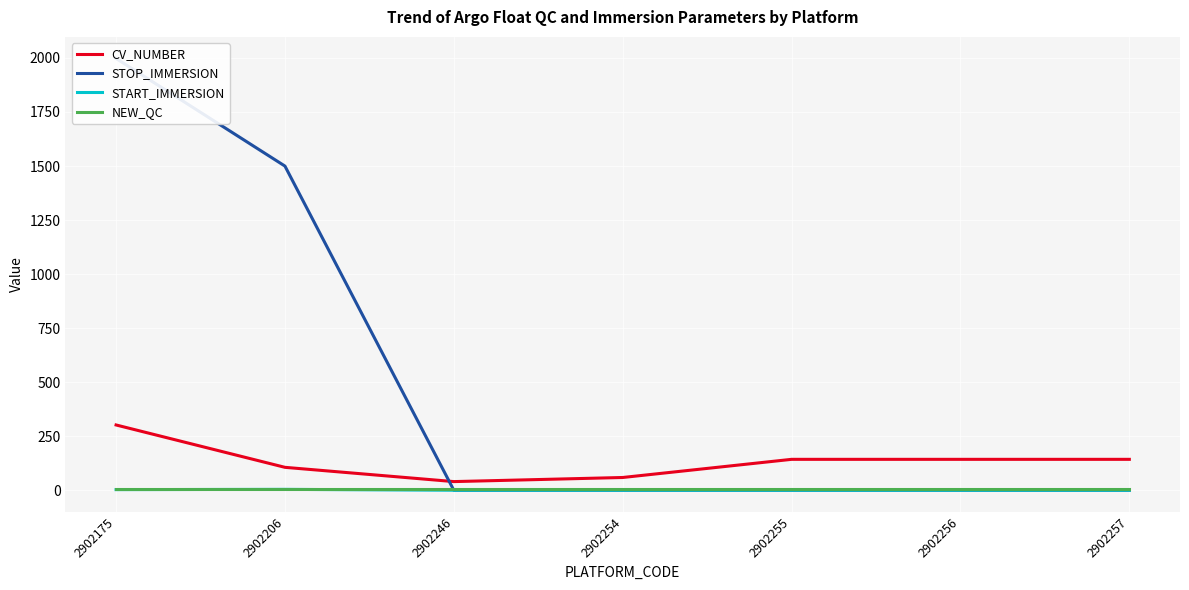

After their last crossing, which series has the higher values: STOP_IMMERSION or CV_NUMBER?

CV_NUMBER